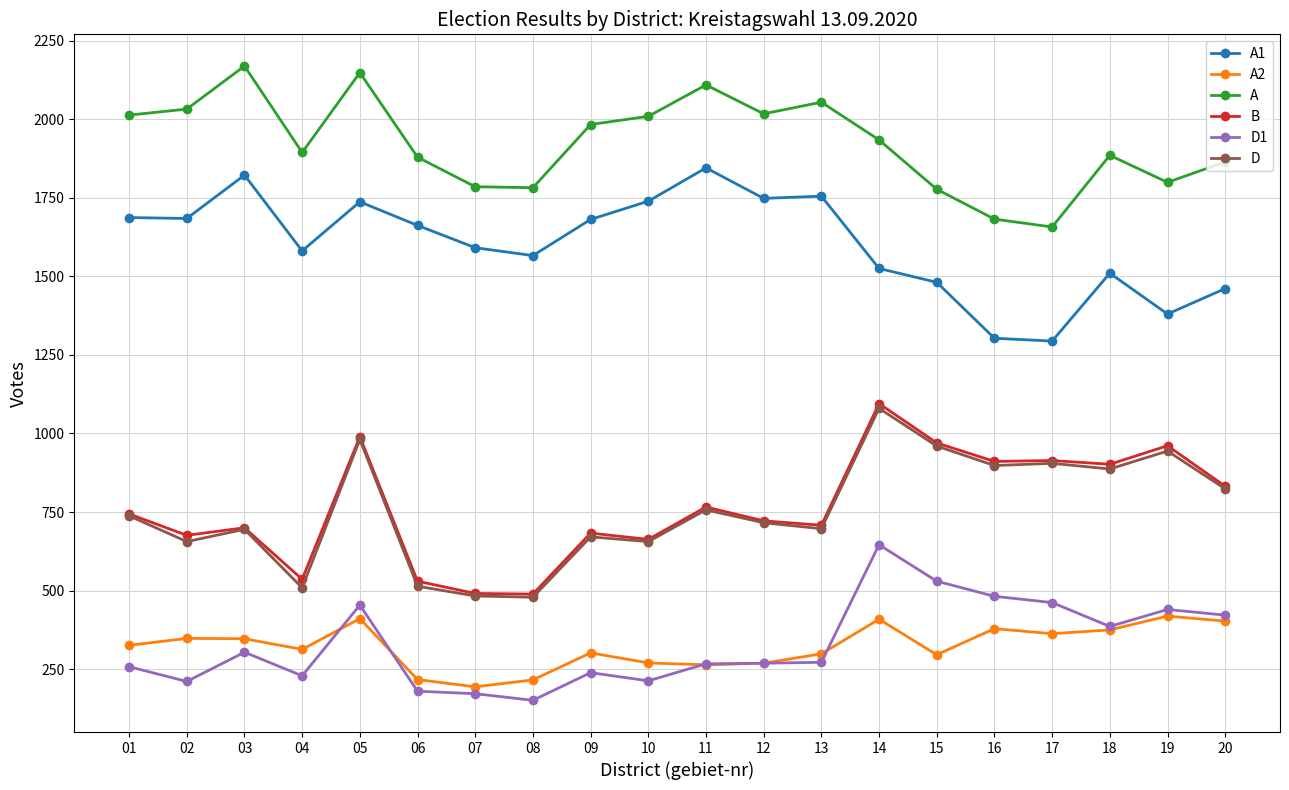

Read the B value at 18, to the nearest 50.

900